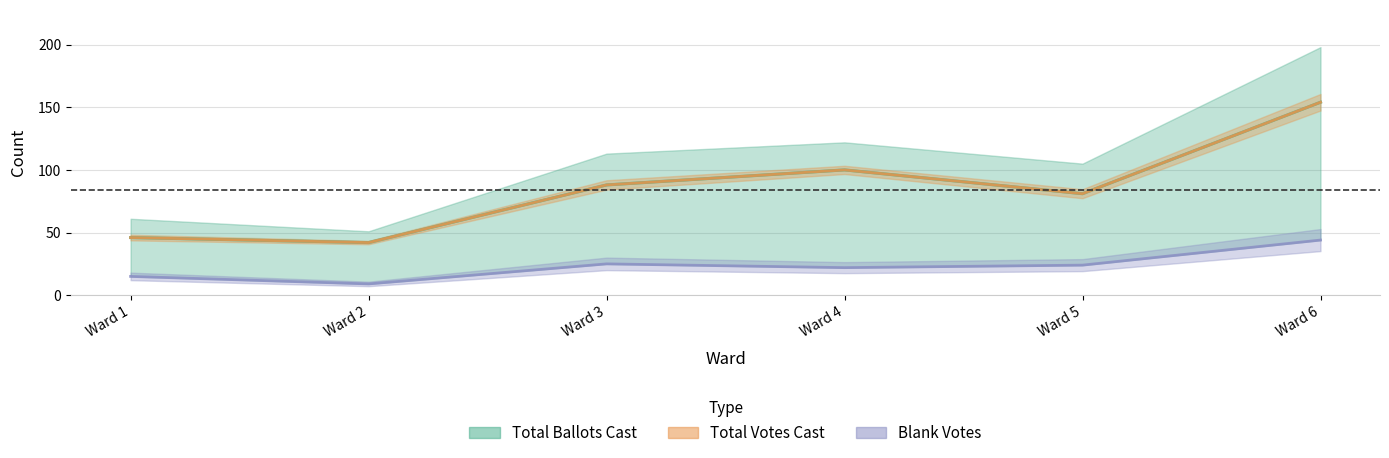

How many interior local peaks (higher than both neighbors) does the data have?

1